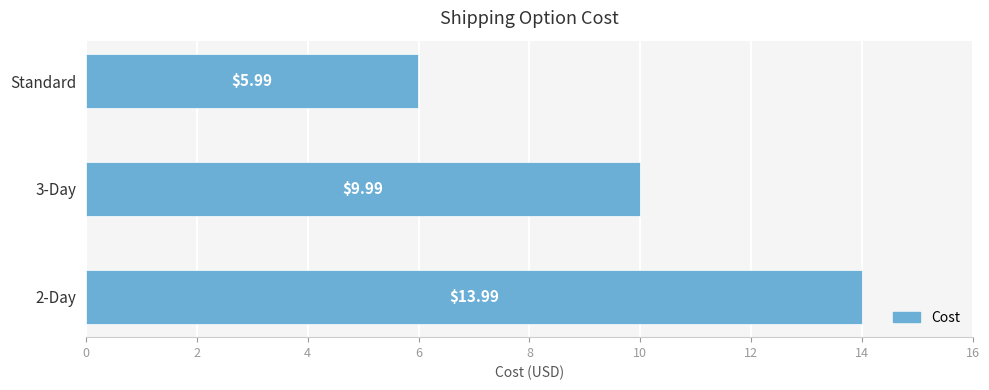

What is the difference between the maximum and minimum values?

8.0